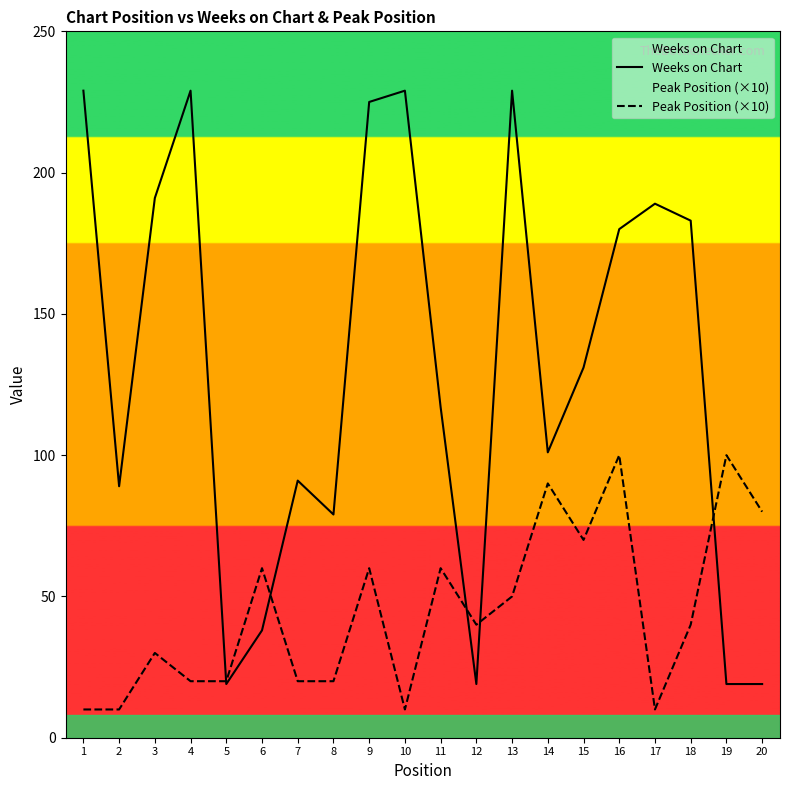

True or false: Peak Position (×10) has more than 0 points higher than both neighbors.

True